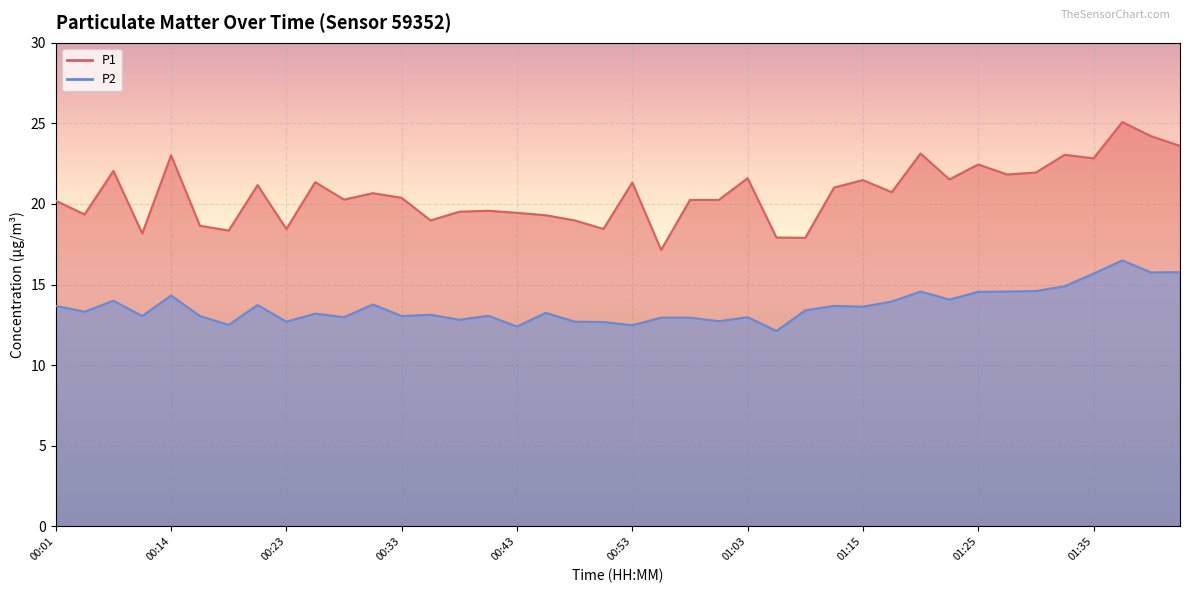

Rank the categories by P2 value from highest to lowest.

01:37, 01:43, 01:40, 01:35, 01:32, 01:30, 01:20, 01:27, 01:25, 00:14, 01:23, 00:06, 01:18, 00:31, 00:21, 00:01, 01:13, 01:15, 01:10, 00:03, 00:46, 00:26, 00:36, 00:41, 00:08, 00:16, 00:33, 00:28, 01:03, 00:56, 00:58, 00:38, 01:00, 00:23, 00:48, 00:51, 00:19, 00:53, 00:43, 01:05